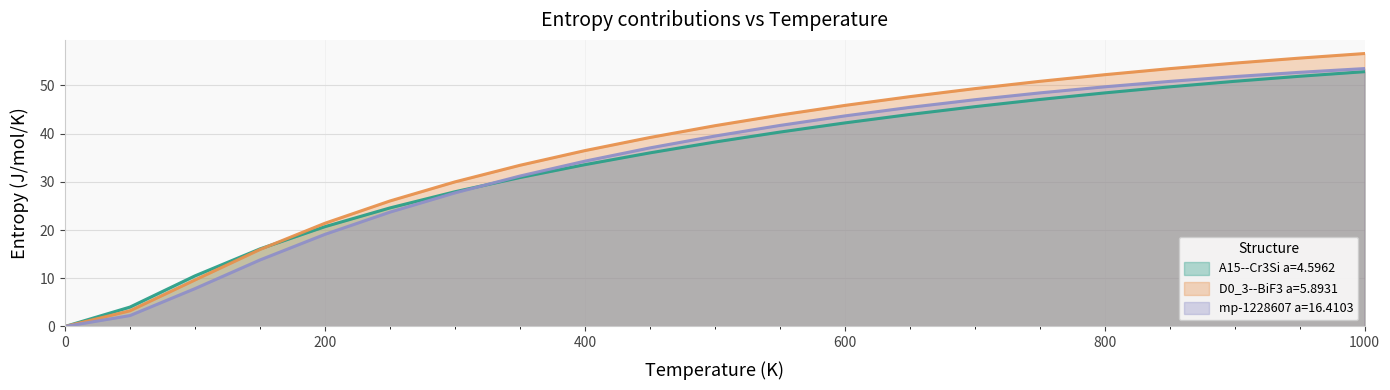

At how many categories does at least one series exceed 23?

16